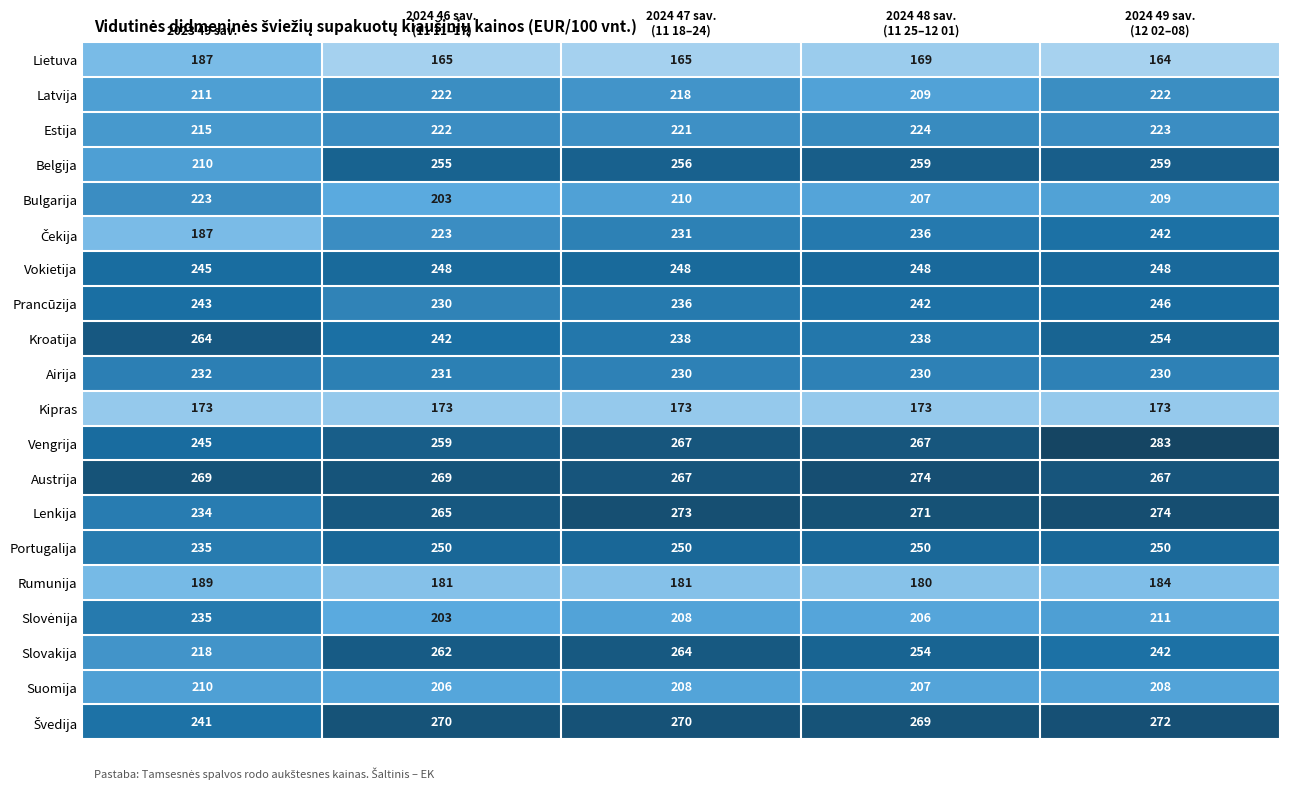

What is the average value of the Prancūzija series?

239